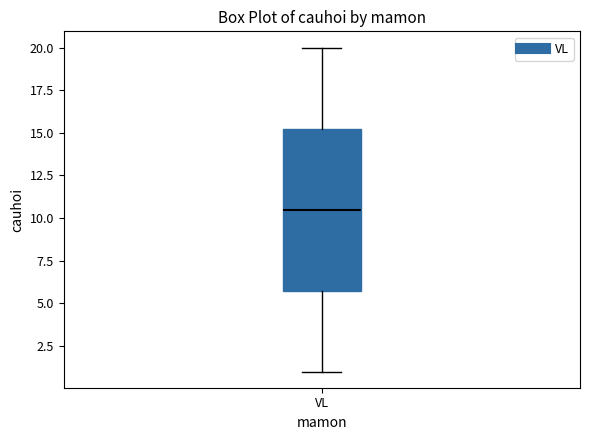

Where does the lower whisker of the box for VL end on the y-axis? The values are not printed on the chart, so give them approximately, as read against the axis.

1.0